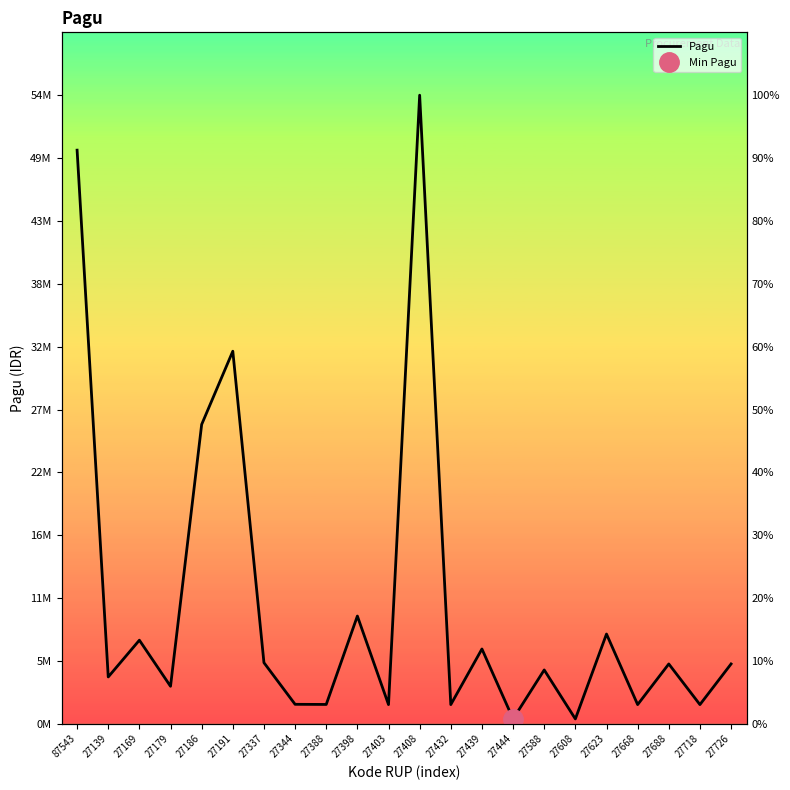

Where is the first local minimum?

27139